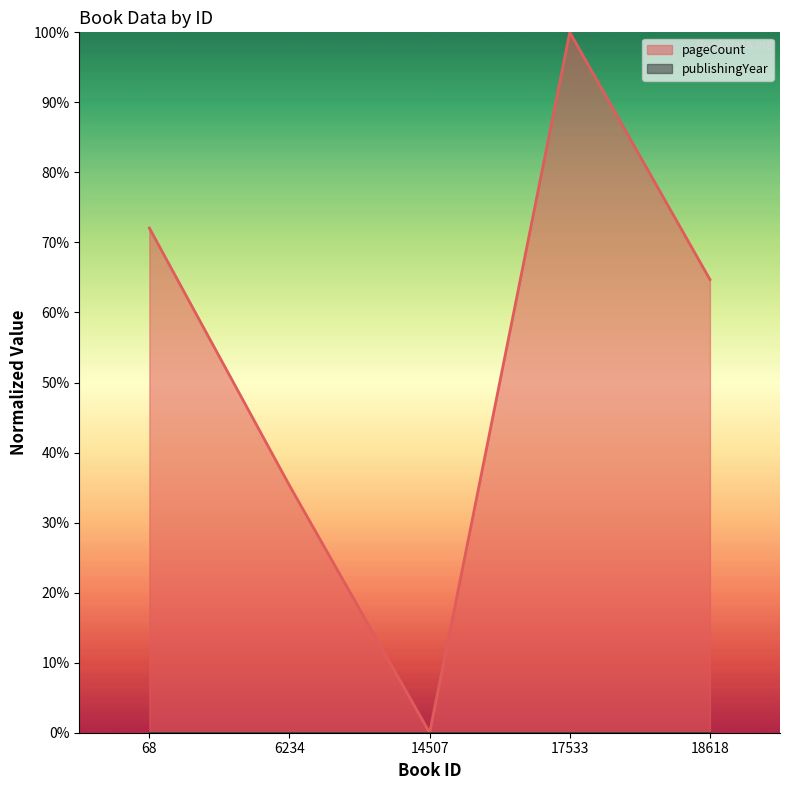

How many data points are less than 64?

2